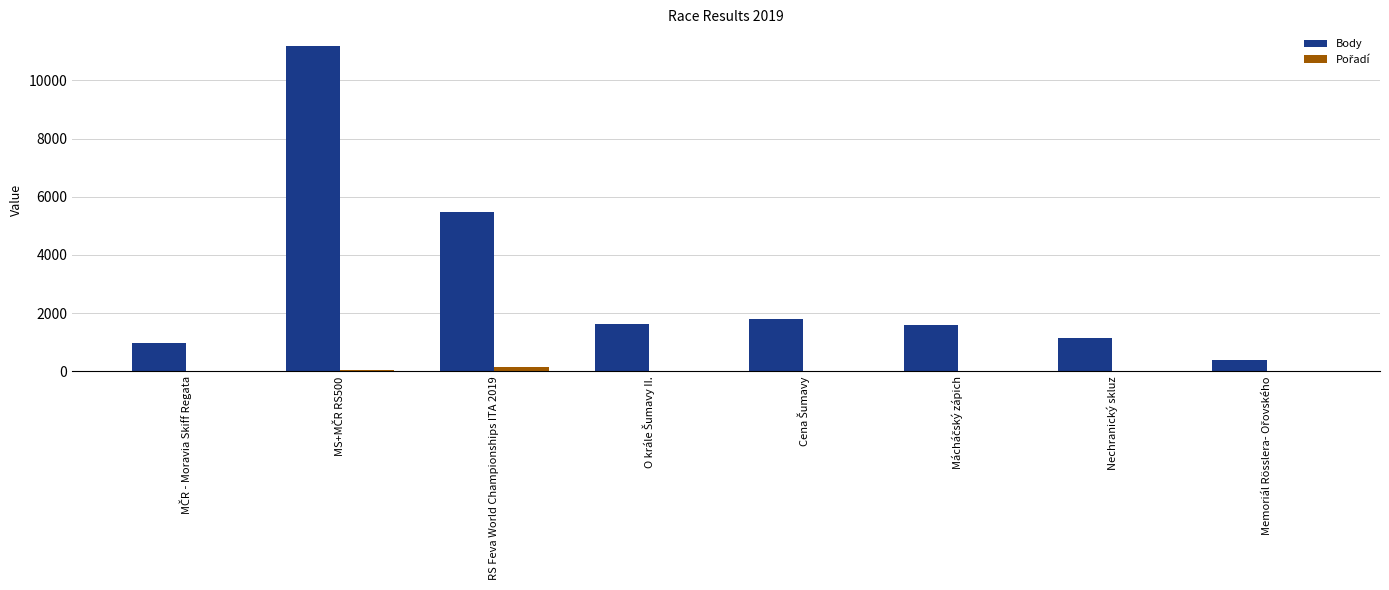

What is the greatest value displayed?

11194